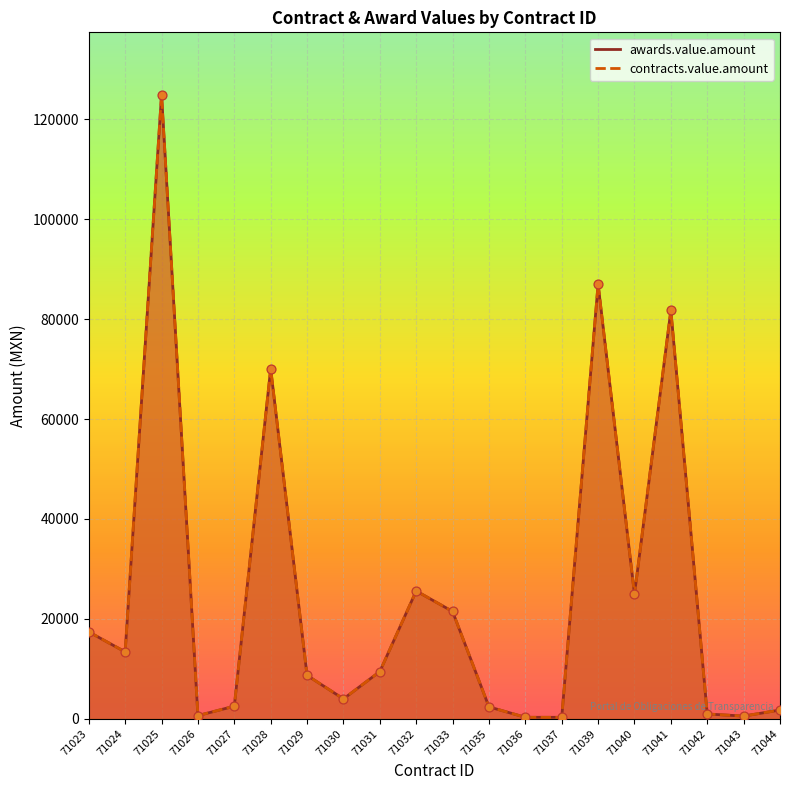

At which category is the sum across all series the highest?

71025